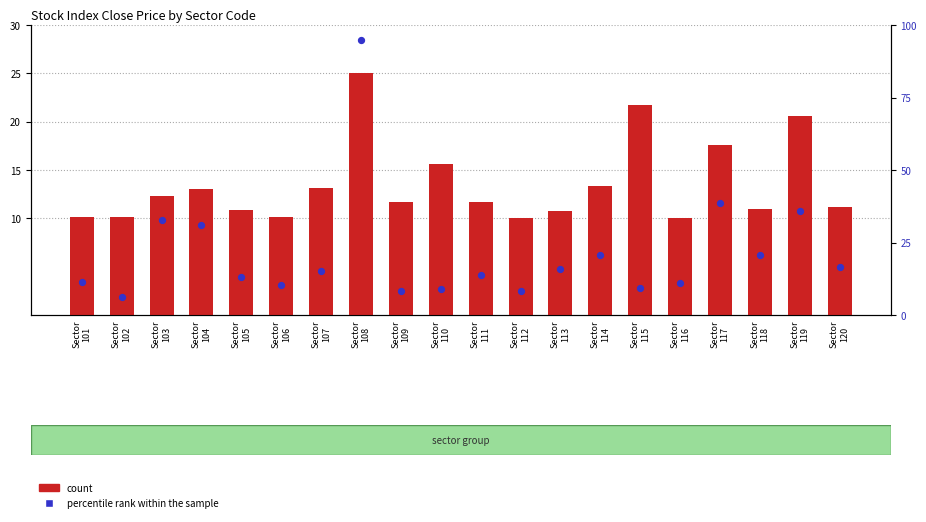

Which series contains the lowest Y value?

percentile rank within the sample